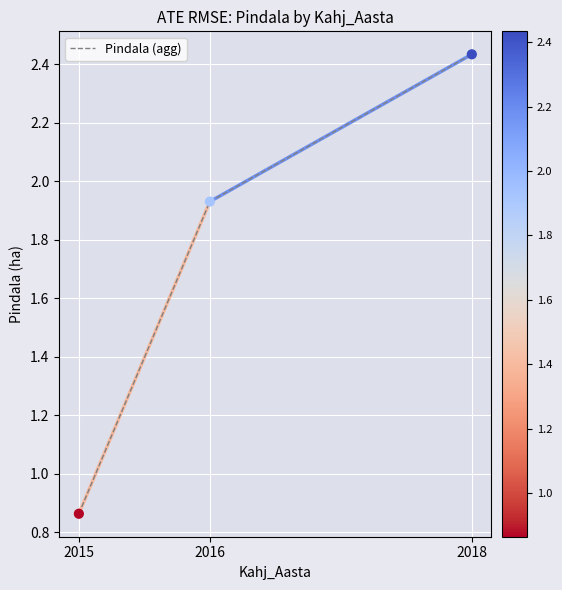

What is the change in value from 2015 to 2018?

+1.6